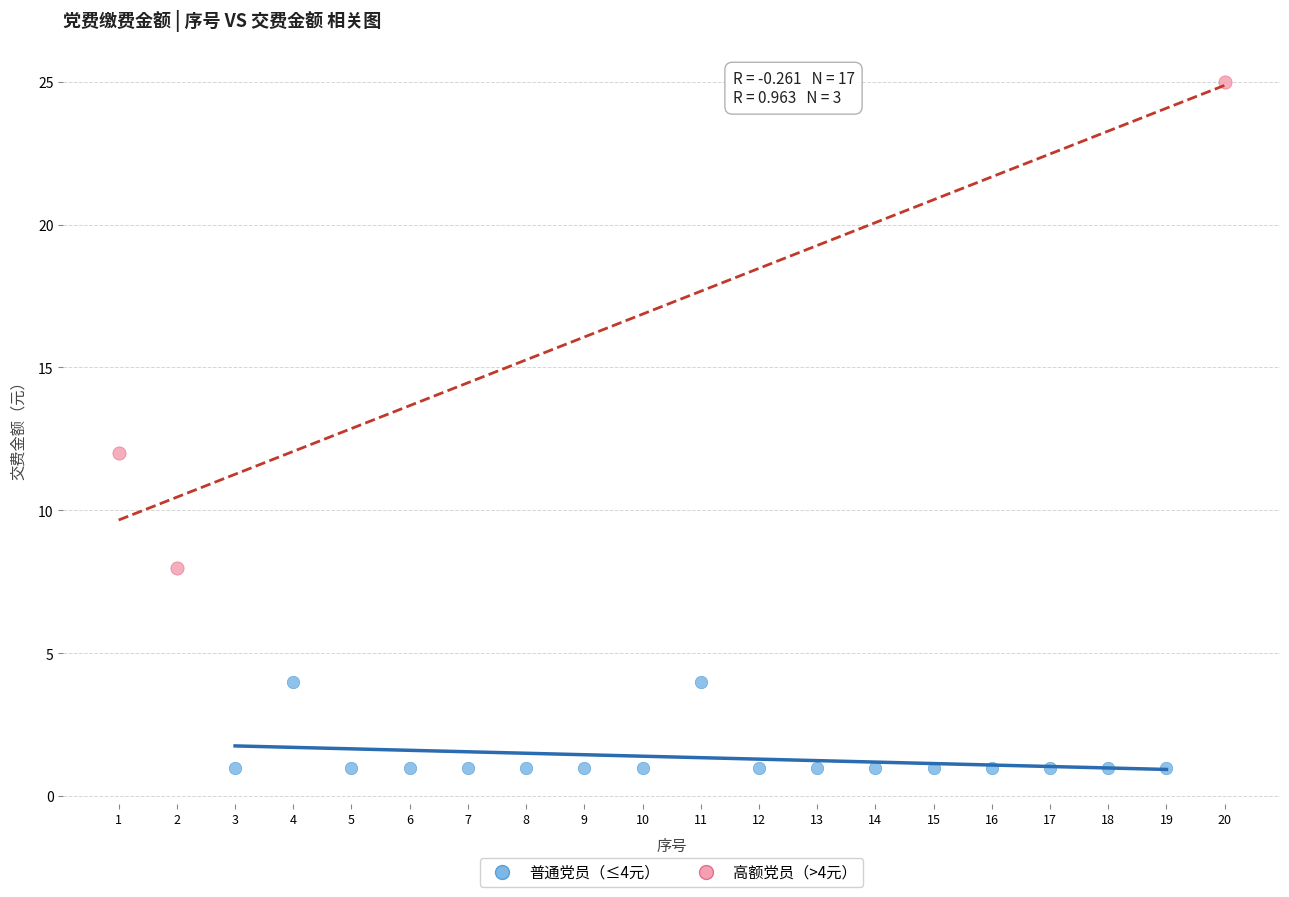

Which series has the widest spread of Y values?

高额党员（>4元）